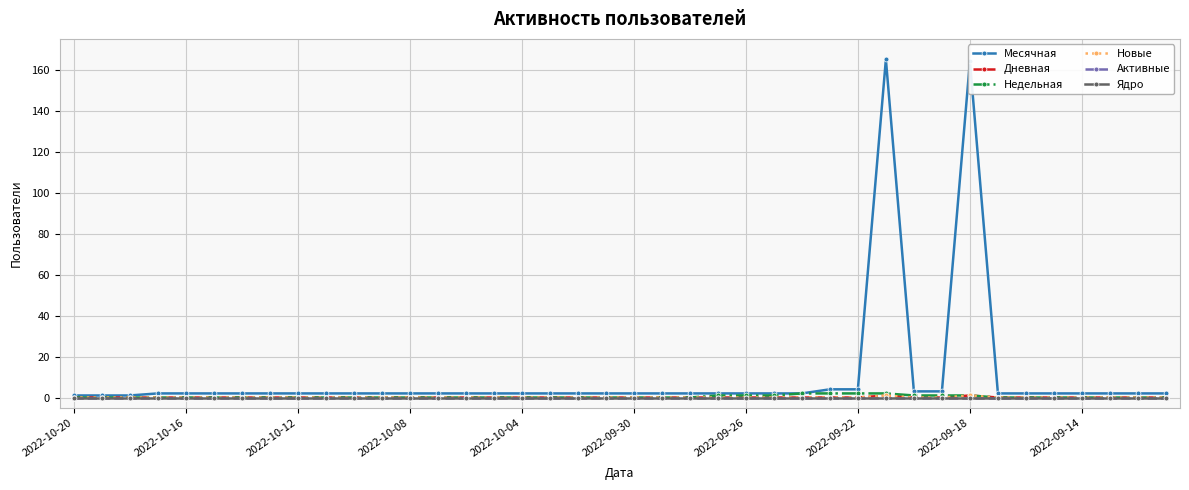

List the series in order of their peak value, highest first.

Месячная, Недельная, Дневная, Новые, Активные, Ядро